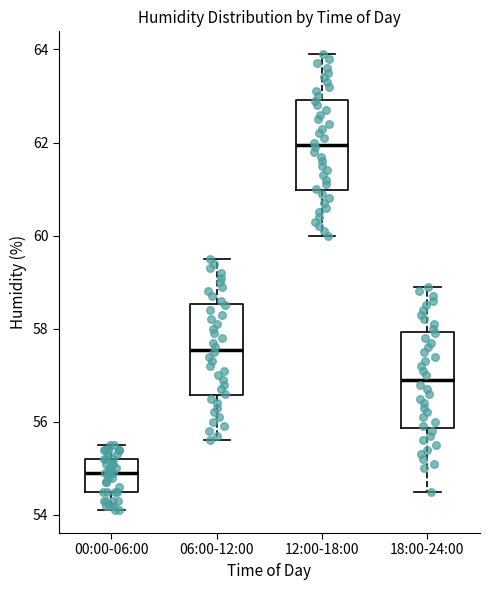

Which box has the highest median line?

12:00-18:00